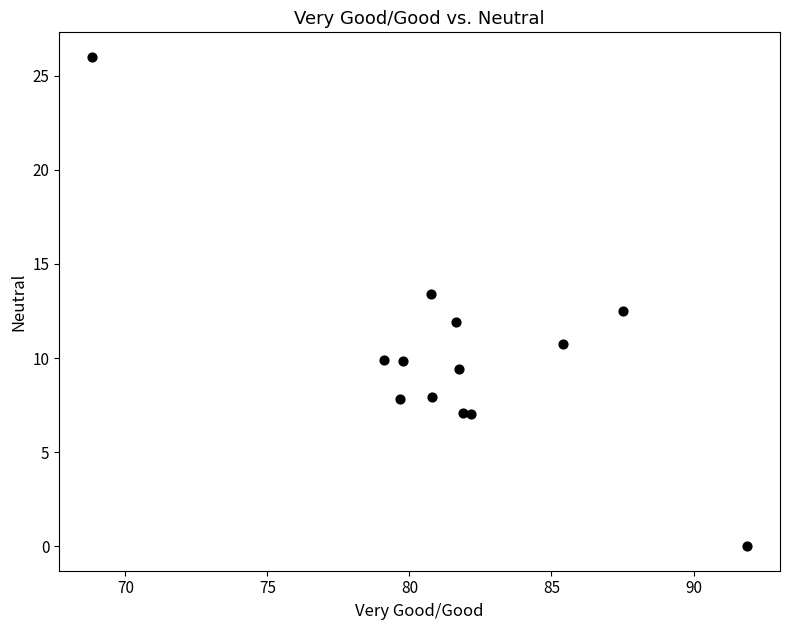

What is the range of Y values (max minus min)?

26.0